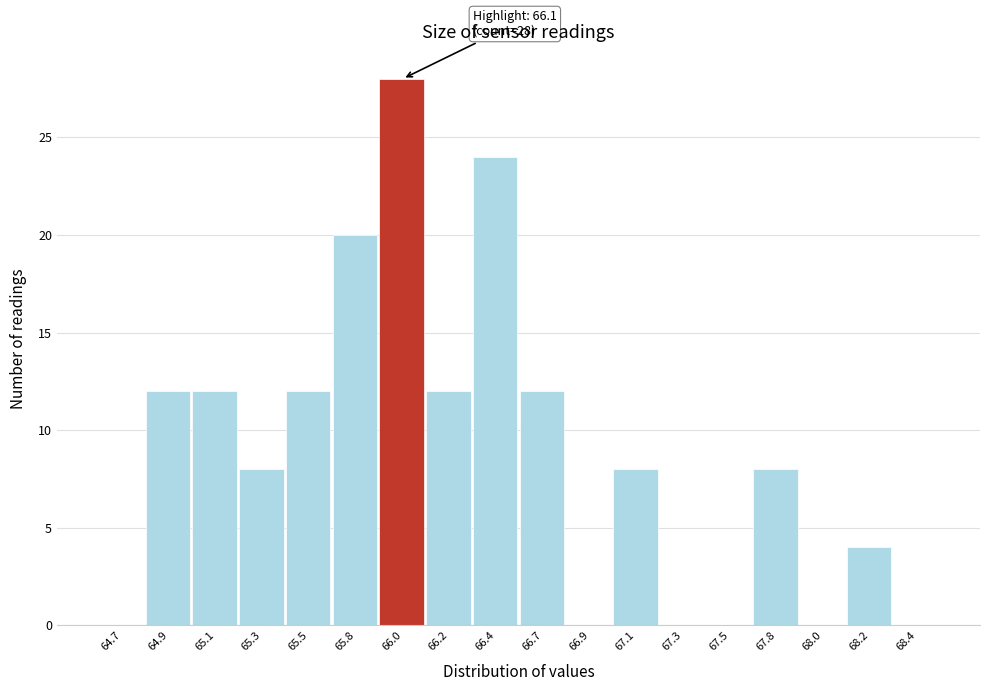

Reading left to right, extract all data points from this chart.

64.7=0	64.9=12	65.1=12	65.3=8	65.5=12	65.8=20	66.0=28	66.2=12	66.4=24	66.7=12	66.9=0	67.1=8	67.3=0	67.5=0	67.8=8	68.0=0	68.2=4	68.4=0